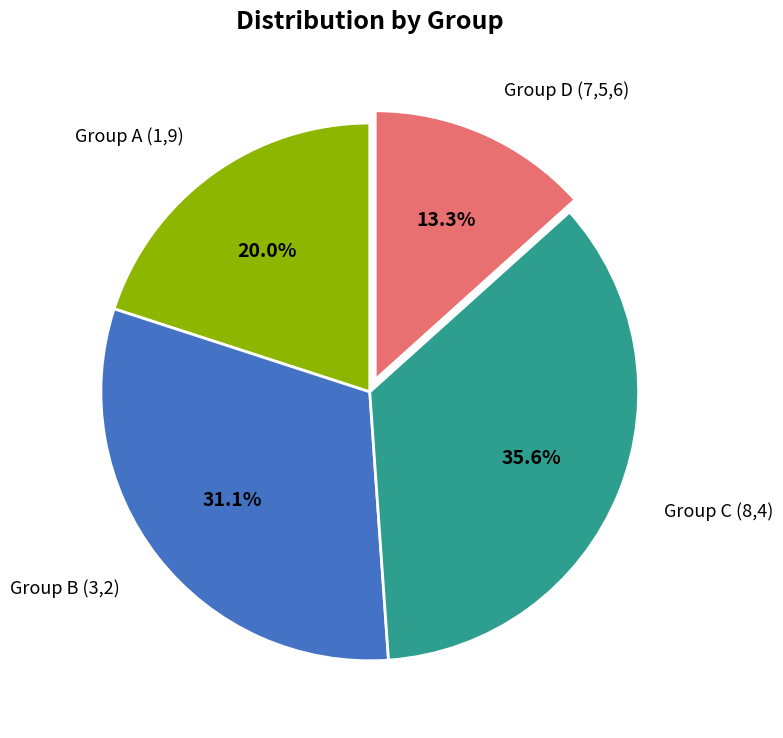

Which has a higher value, Group C (8,4) or Group A (1,9)?

Group C (8,4)